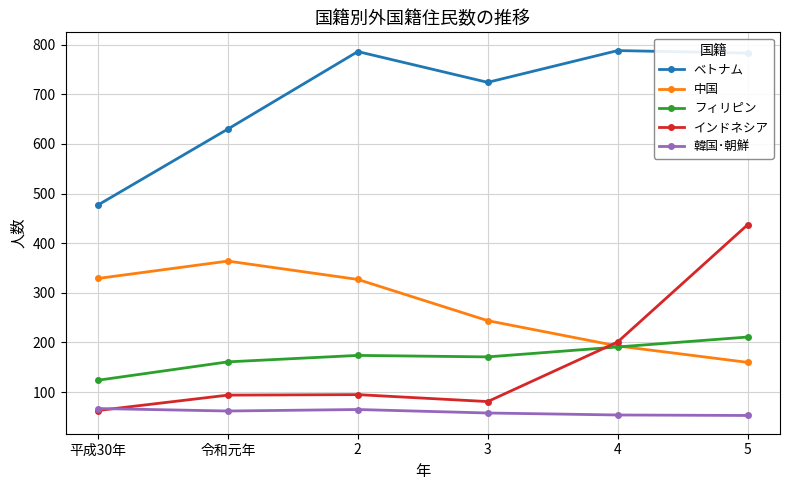

Which category has the highest value in the 中国 series?

令和元年